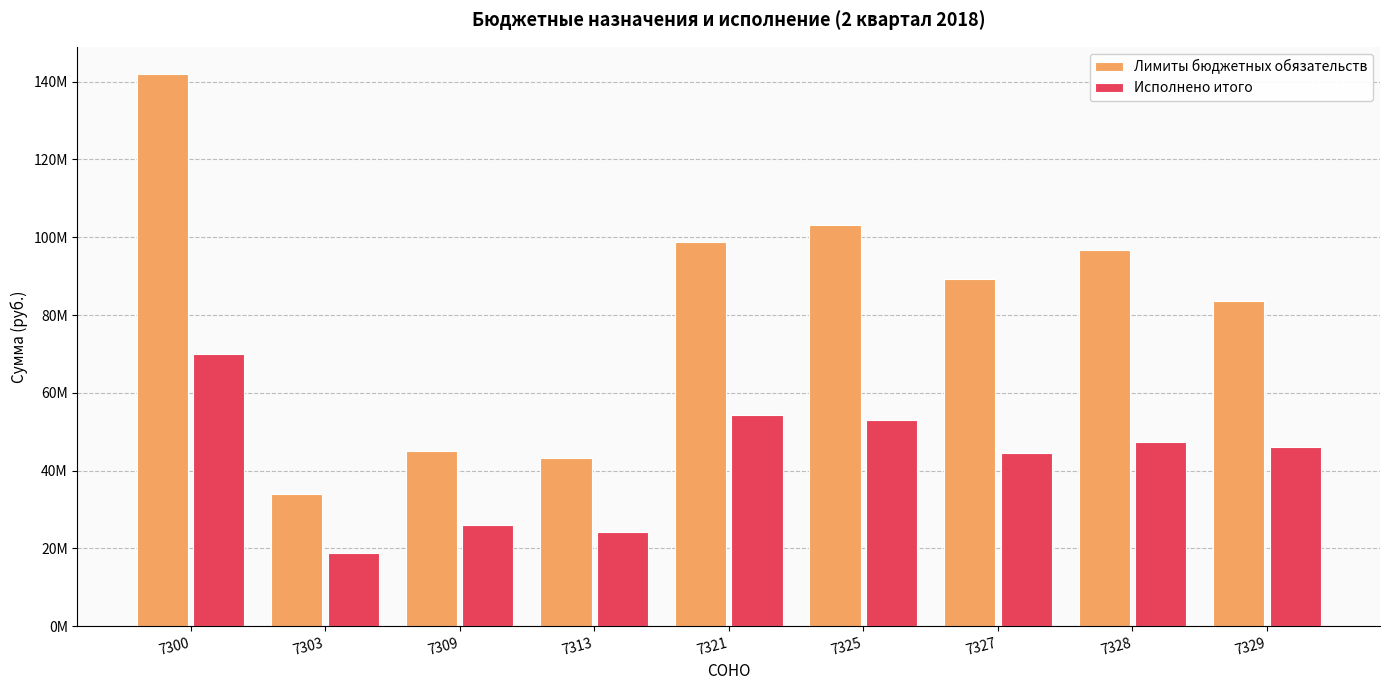

At which category is the sum across all series the highest?

7300